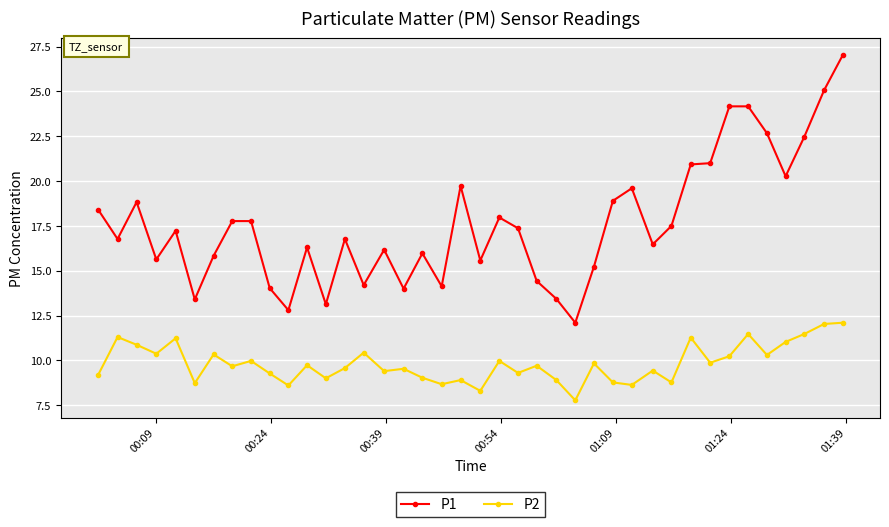

What is the value of the P2 point at the 15th from the left?

10.4